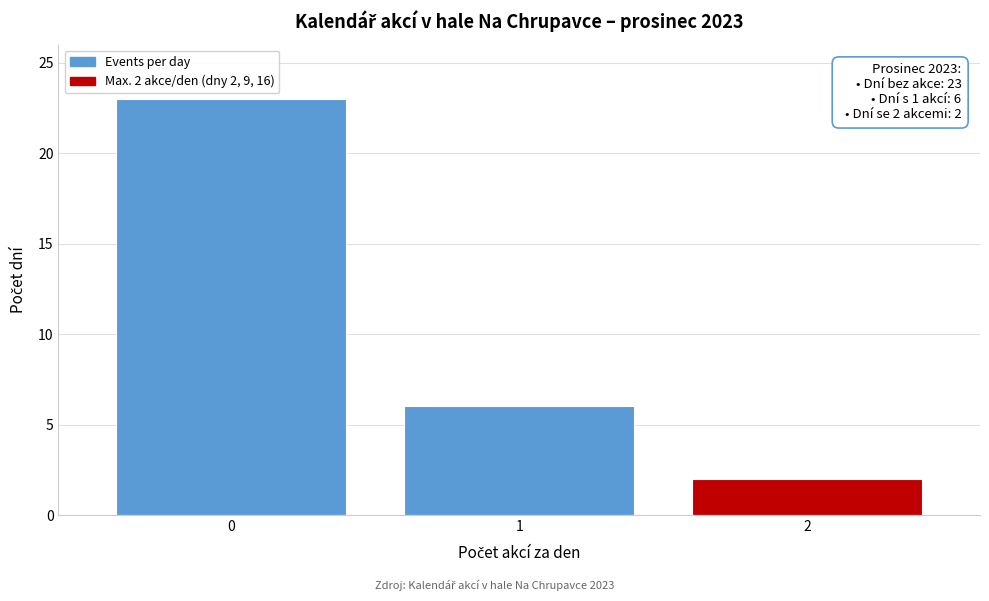

Reading right to left, transcribe all the data shown in this chart.

2	6	23